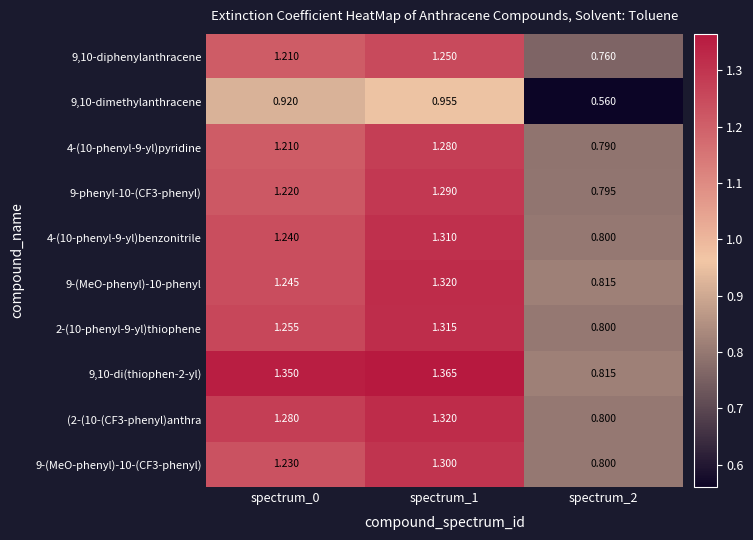

Is the value of 9,10-diphenylanthracene at spectrum_2 greater than the value of 9,10-dimethylanthracene at spectrum_2?

Yes